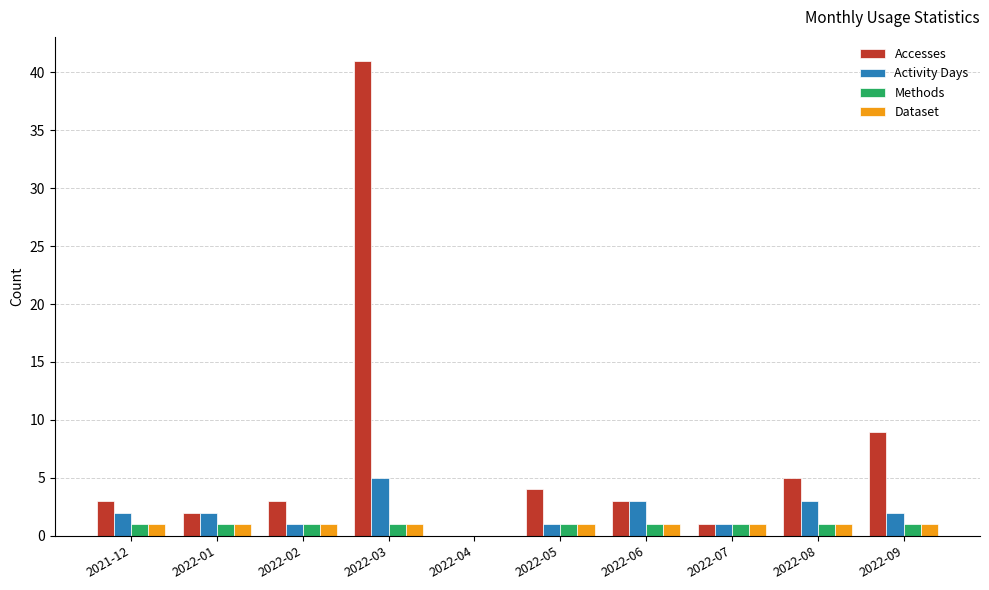

Is the value of Activity Days at 2022-05 greater than the value of Accesses at 2022-08?

No